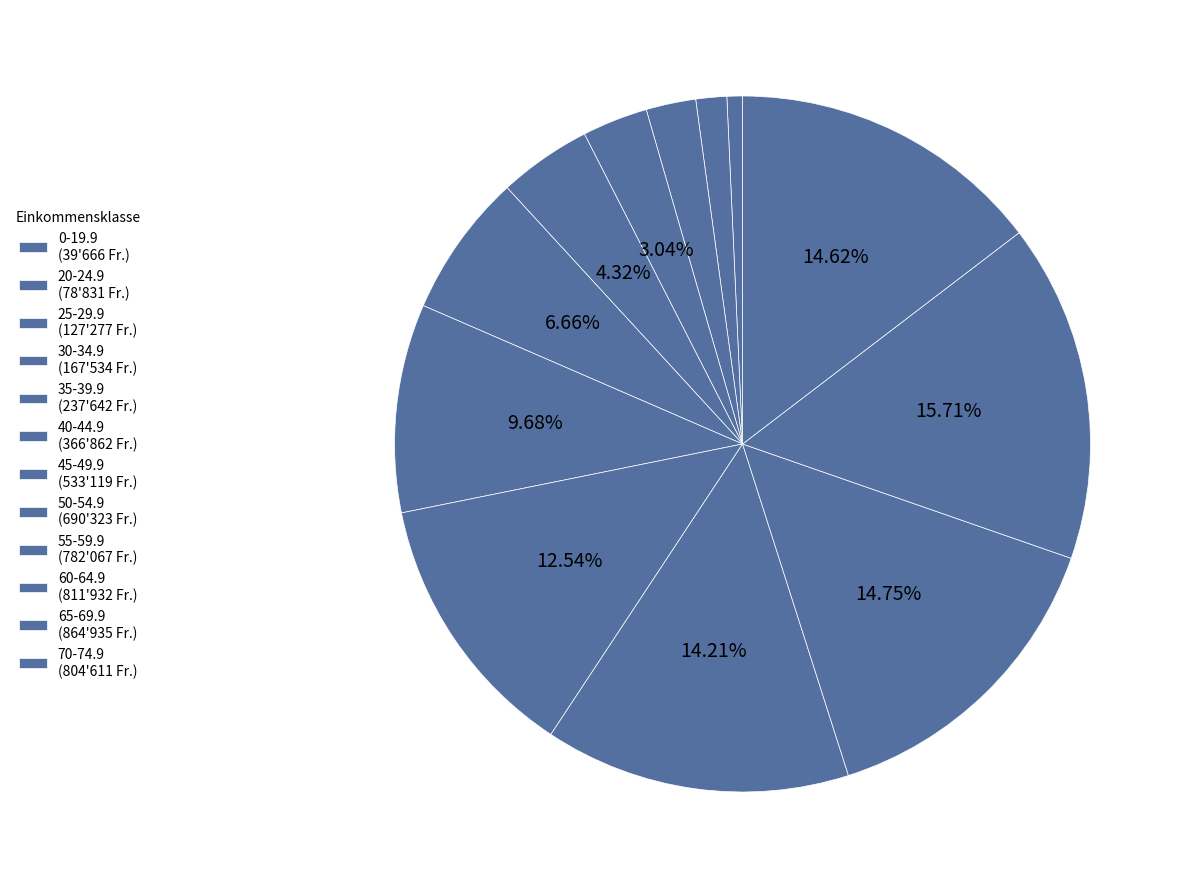

Is it true that 55-59.9 is 2% of the pie?

False